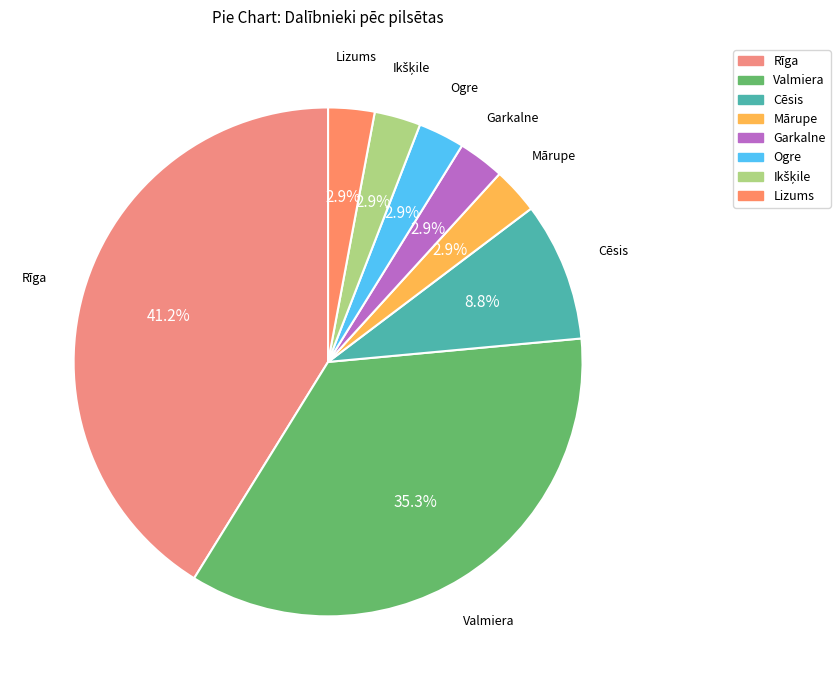

Does any single category account for the majority?

No